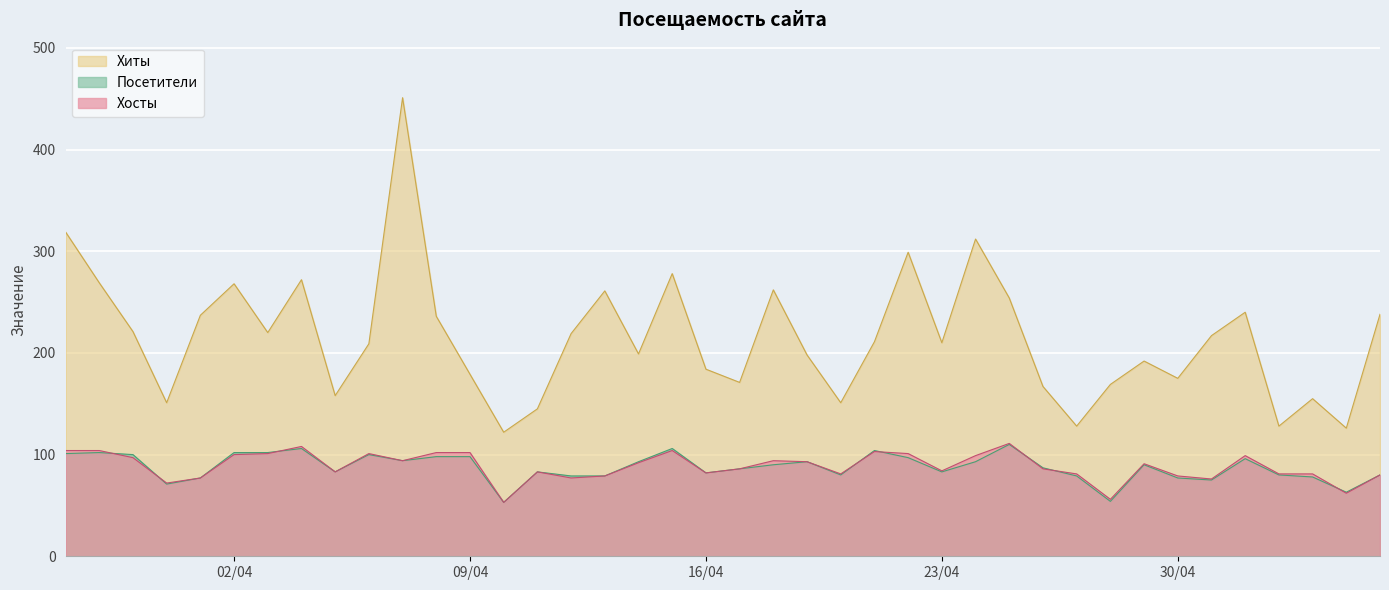

Where is Хосты nearest to the value 82?

2024-04-16